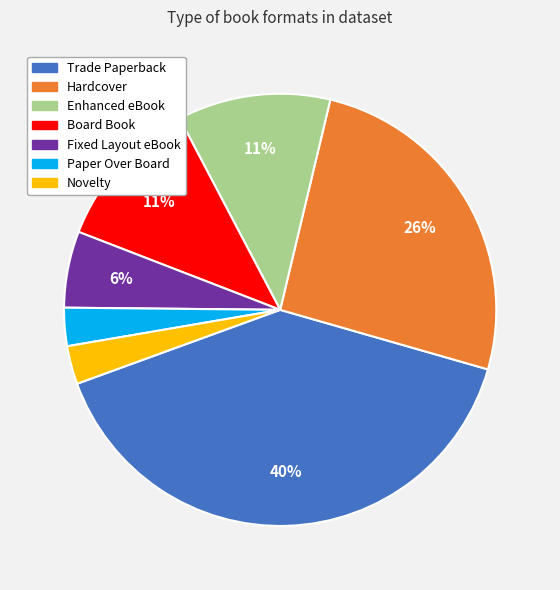

Does any single category account for the majority?

No